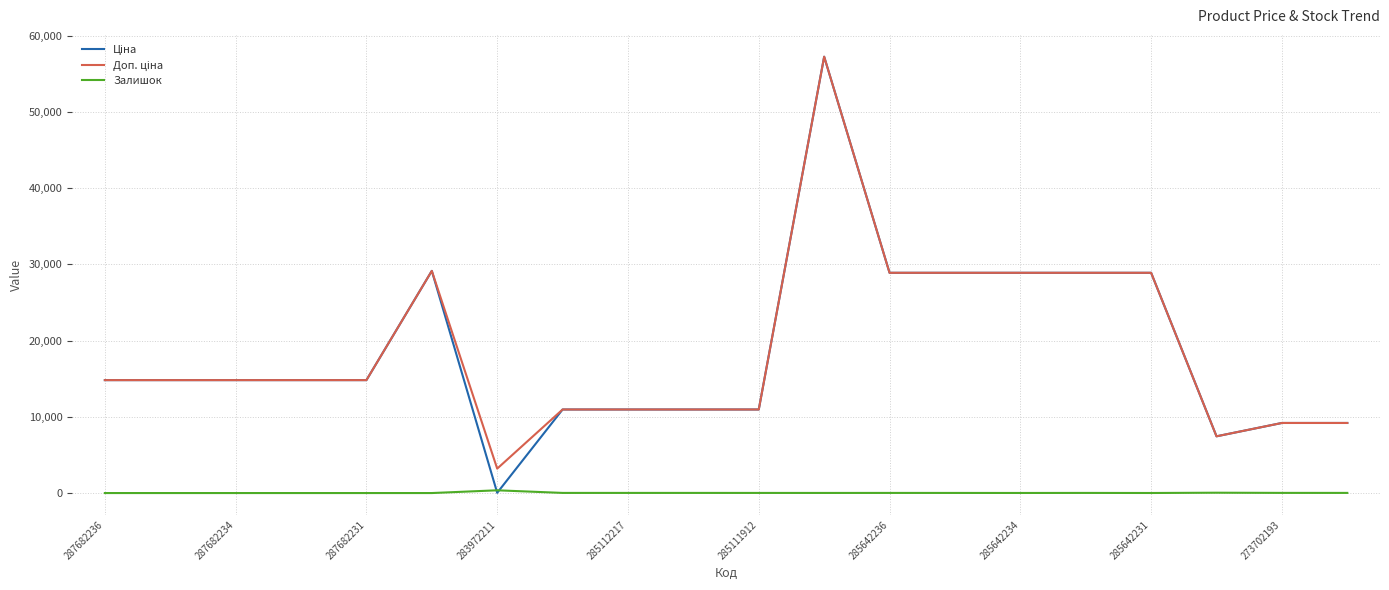

What is the maximum value shown in the chart?

57258.0